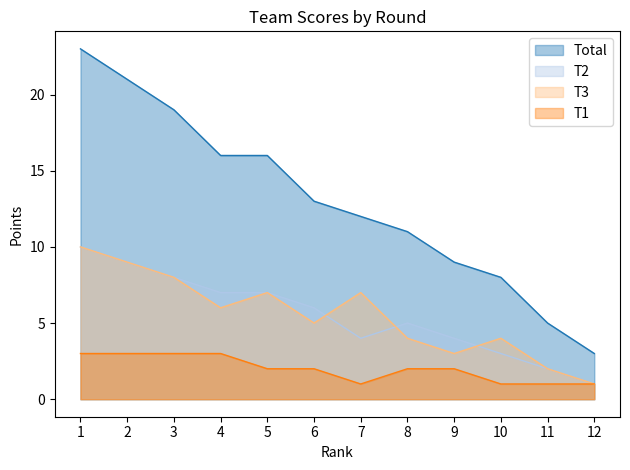

Reading left to right, extract all data points from this chart.

Total: 1=23	2=21	3=19	4=16	5=16	6=13	7=12	8=11	9=9	10=8	11=5	12=3
T2: 1=10	2=9	3=8	4=7	5=7	6=6	7=4	8=5	9=4	10=3	11=2	12=1
T3: 1=10	2=9	3=8	4=6	5=7	6=5	7=7	8=4	9=3	10=4	11=2	12=1
T1: 1=3	2=3	3=3	4=3	5=2	6=2	7=1	8=2	9=2	10=1	11=1	12=1